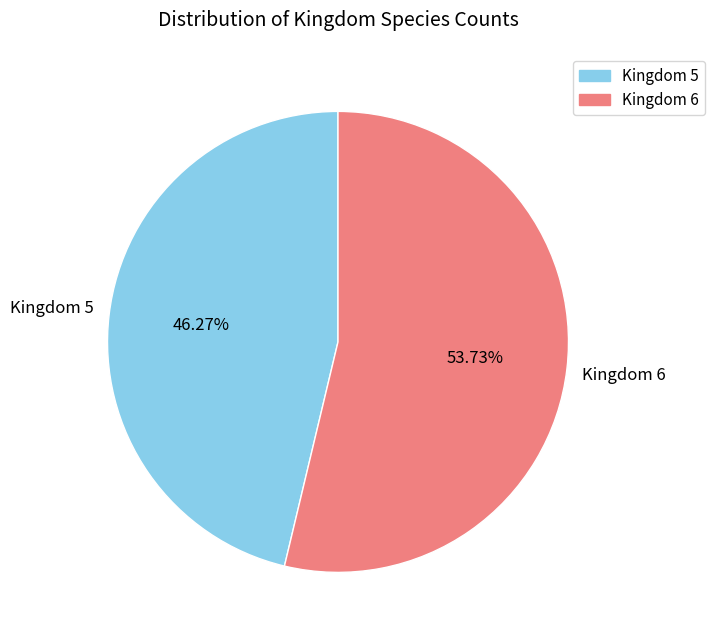

Is there any slice that represents more than half of the pie?

Yes